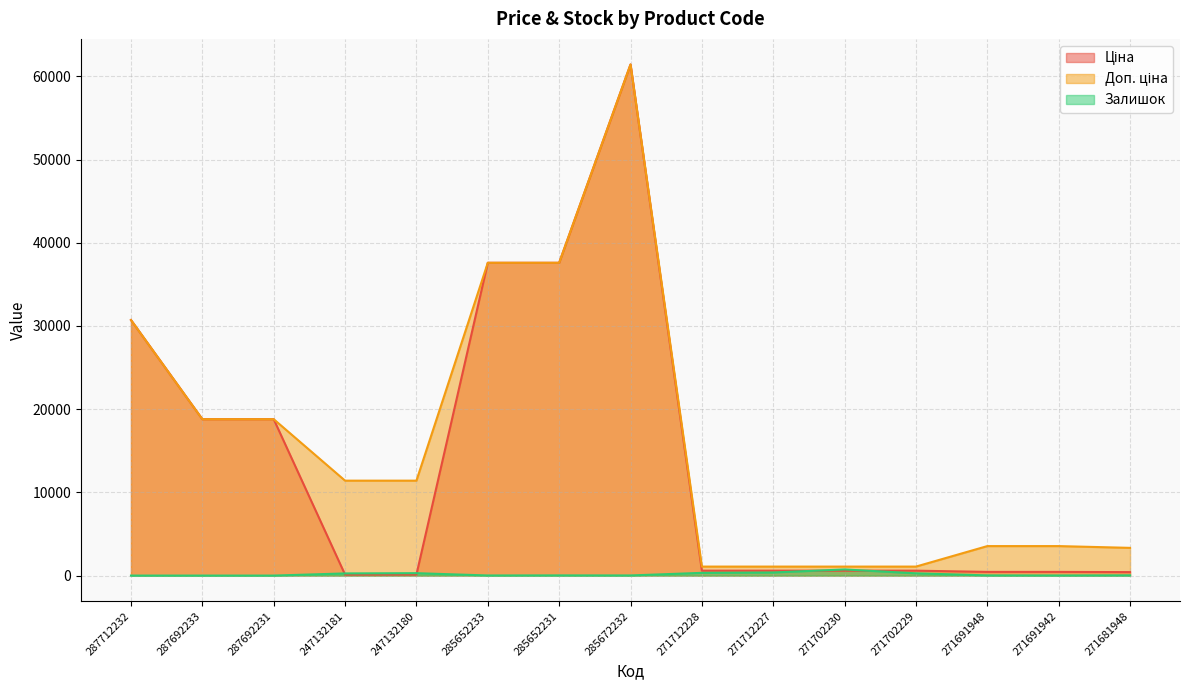

What is the maximum value for Залишок?

736.0